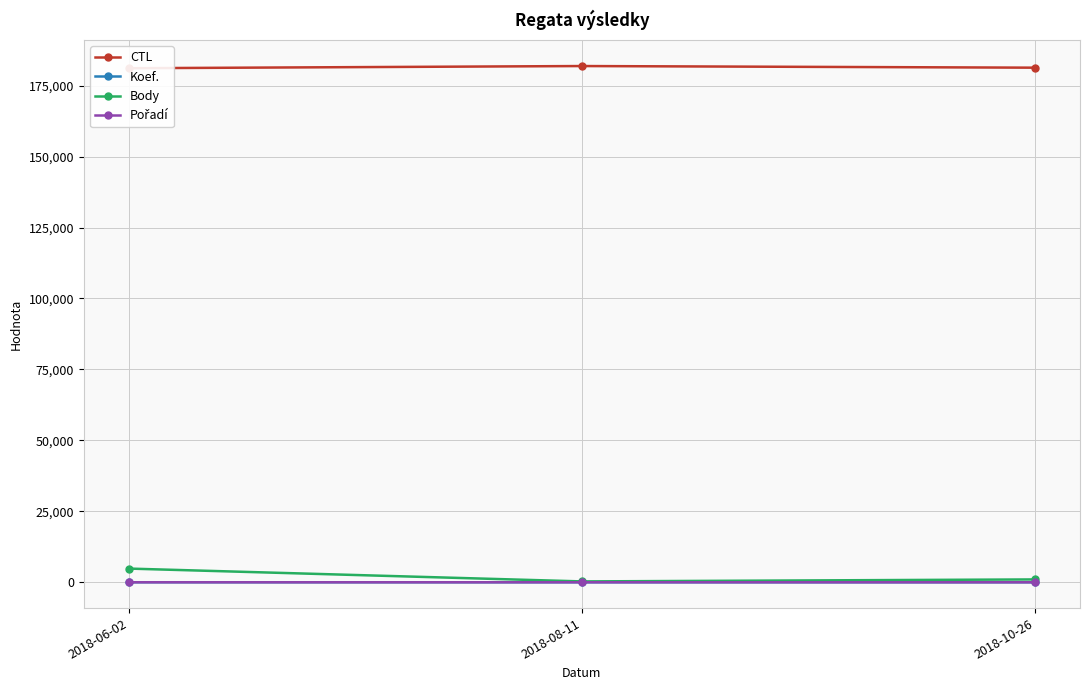

Reading left to right, what are all the values shown in this chart?

CTL: 2018-06-02=181143	2018-08-11=181911	2018-10-26=181336
Koef.: 2018-06-02=12	2018-08-11=3	2018-10-26=1
Body: 2018-06-02=4824	2018-08-11=303	2018-10-26=1004
Pořadí: 2018-06-02=6	2018-08-11=6	2018-10-26=4